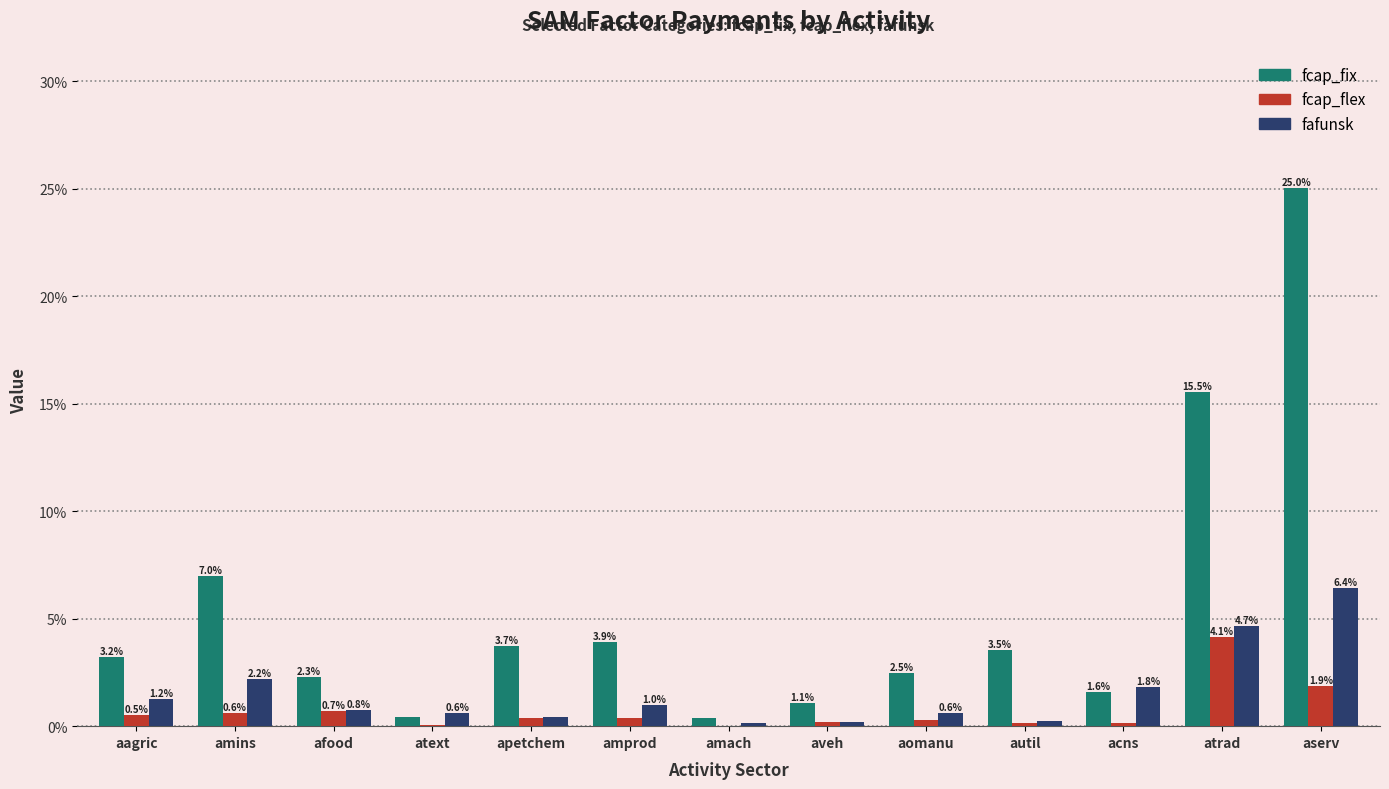

What is the greatest value displayed?

25.0